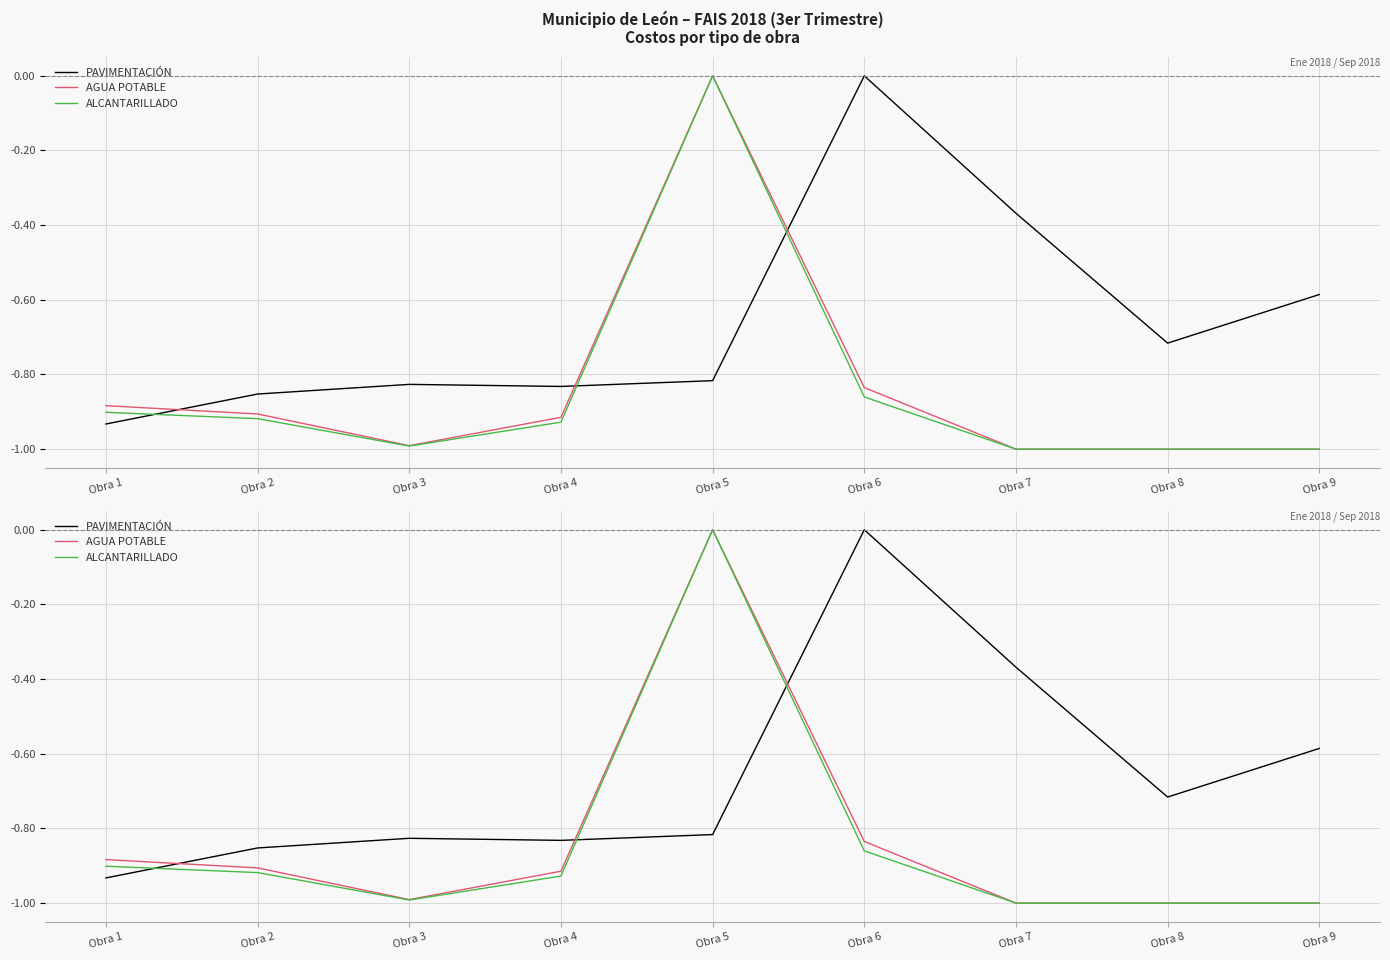

What is the spread (max minus min) of values at Obra 8?

0.3